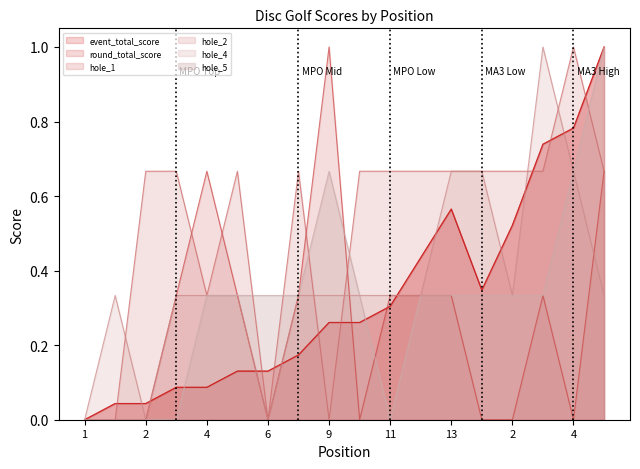

Does the chart display data point markers on the line(s)?

No